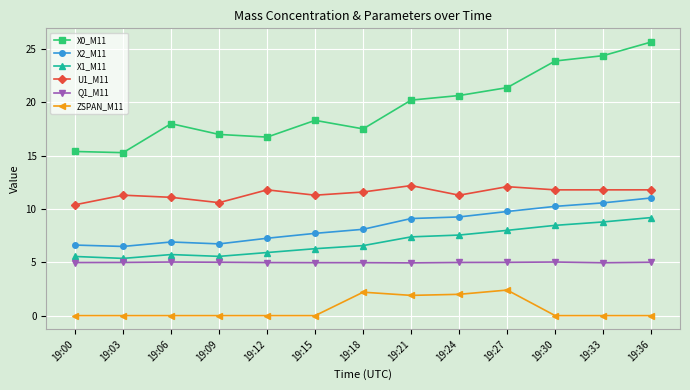

True or false: Q1_M11 and U1_M11 cross at least once.

False